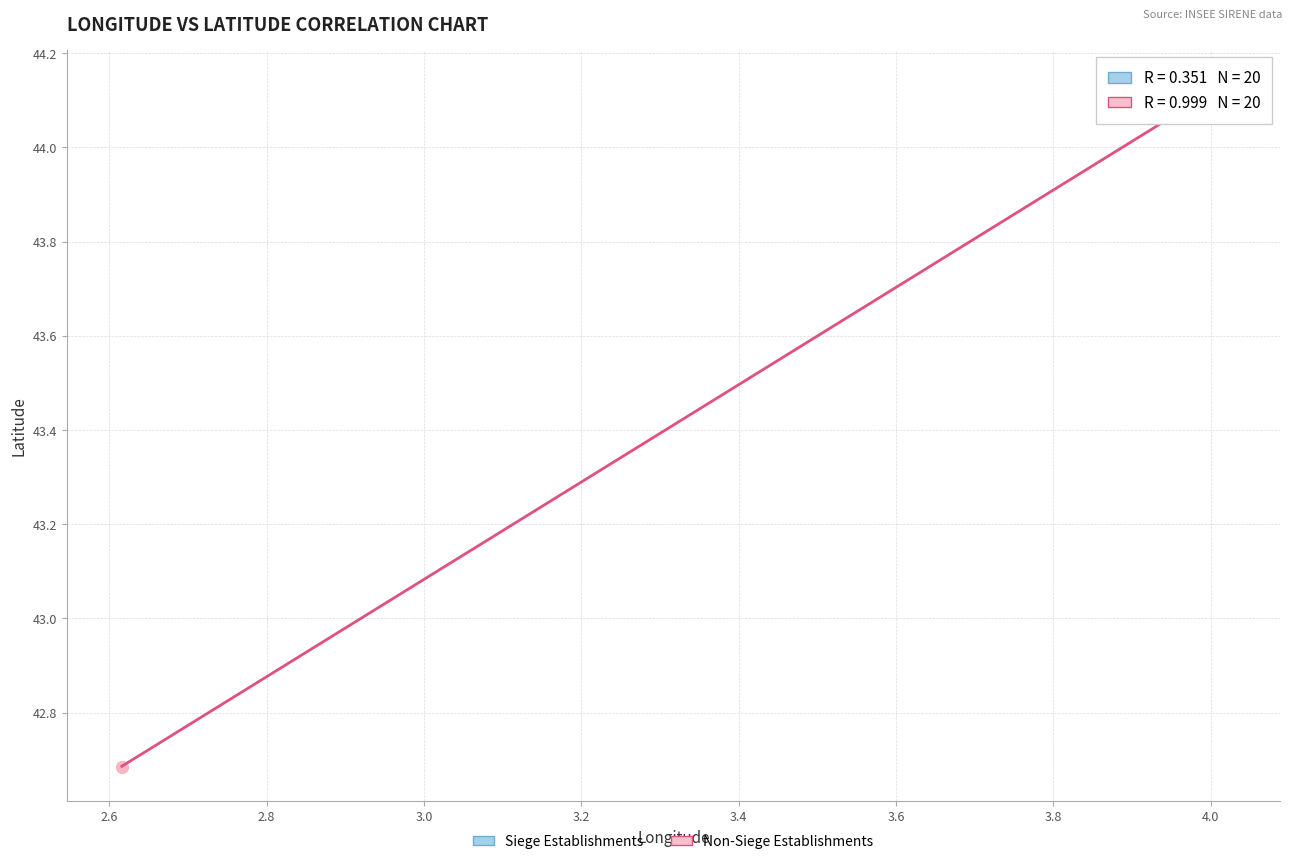

Which series has the widest spread of Y values?

Non-Siege Establishments